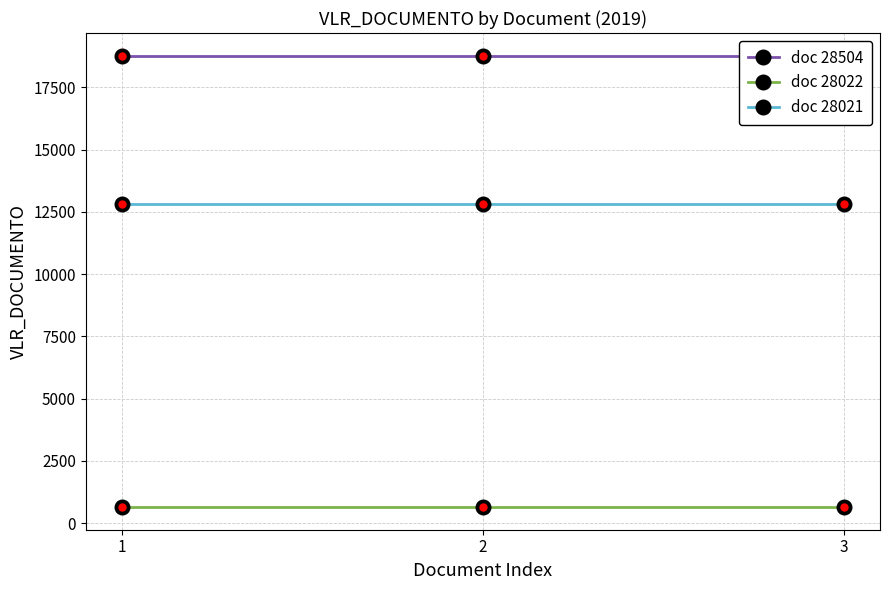

What is the total value across all series at 1?

32252.6